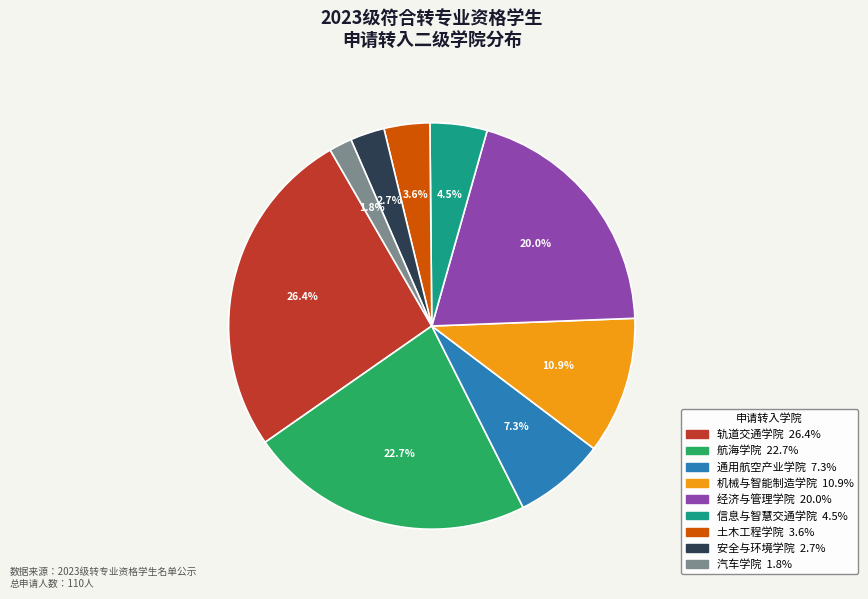

True or false: 信息与智慧交通学院 accounts for 17% of the total.

False